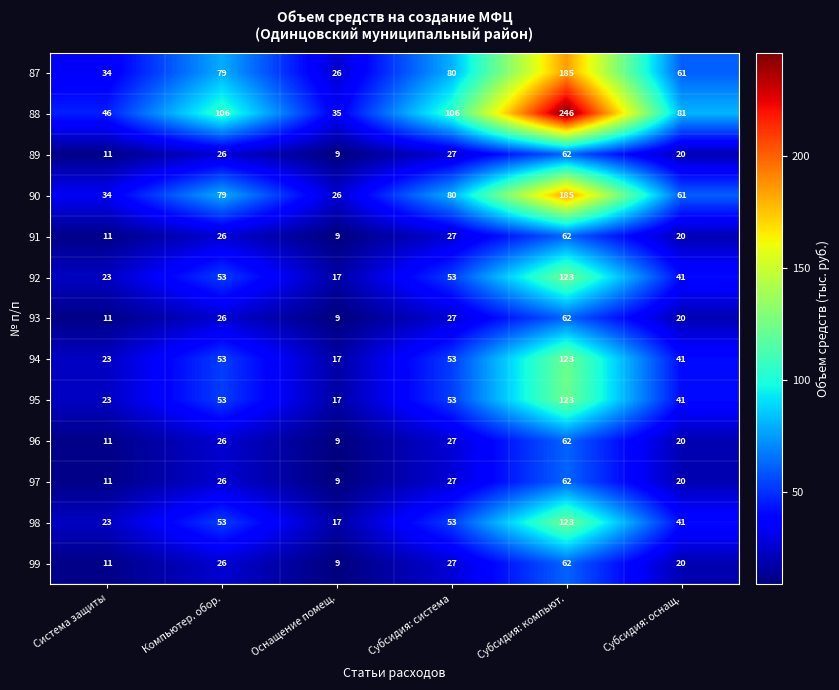

Rank the categories by 91 value from lowest to highest.

Оснащение помещ., Система защиты, Субсидия: оснащ., Компьютер. обор., Субсидия: система, Субсидия: компьют.